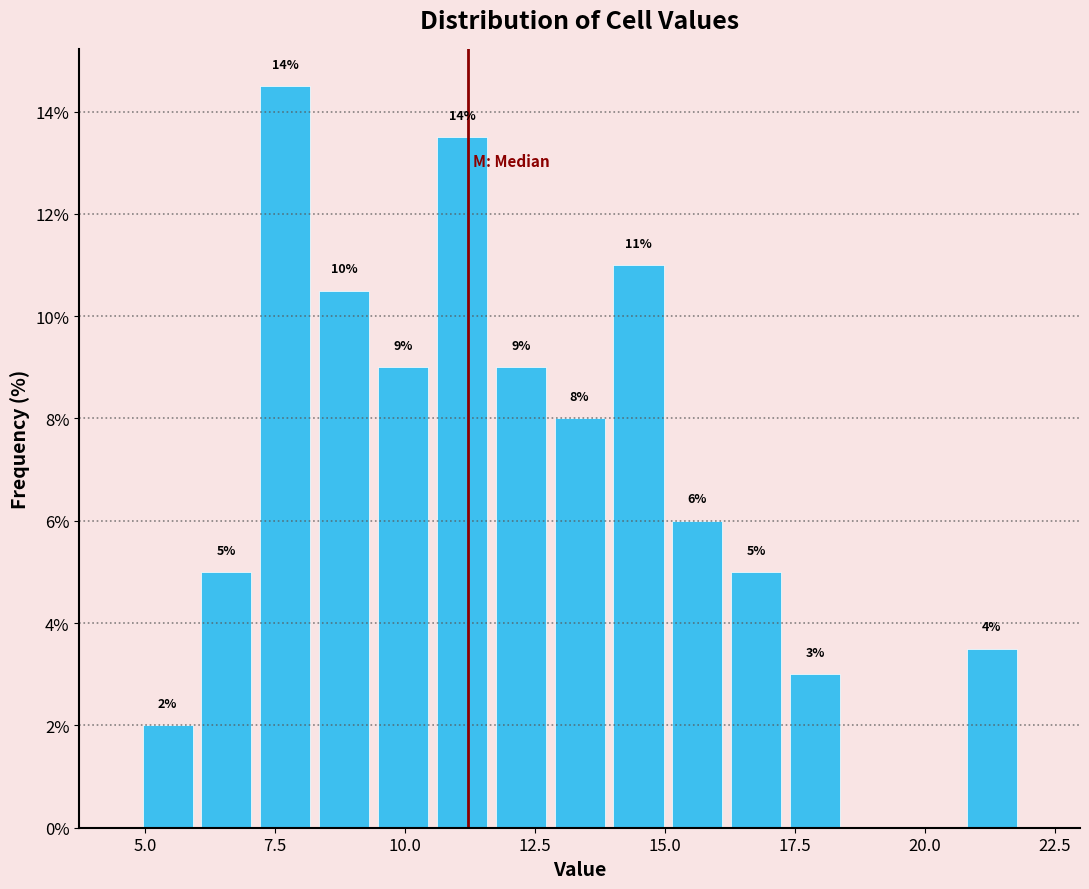

Read against the x-axis, roughly where is the centre of the tallest bar?

7.5